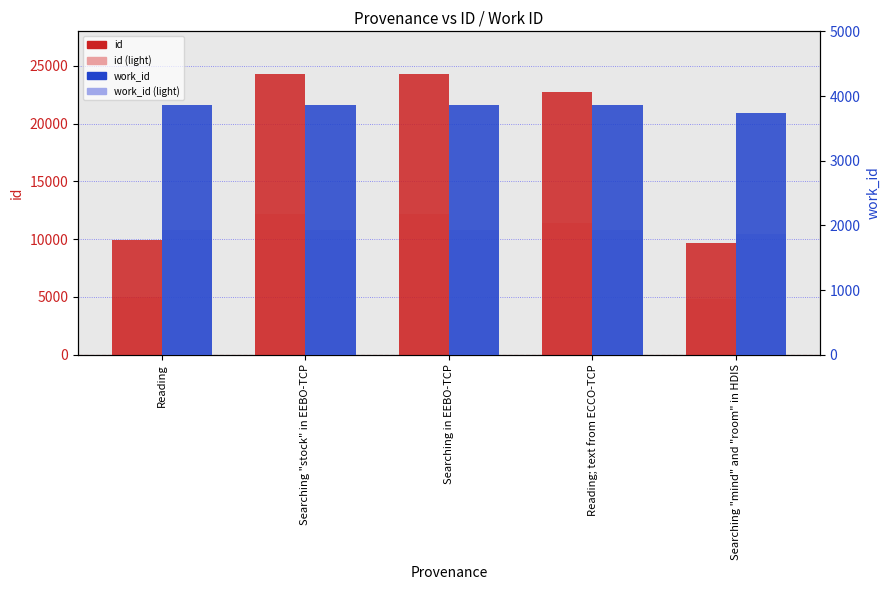

What is the minimum value for work_id?

3740.0